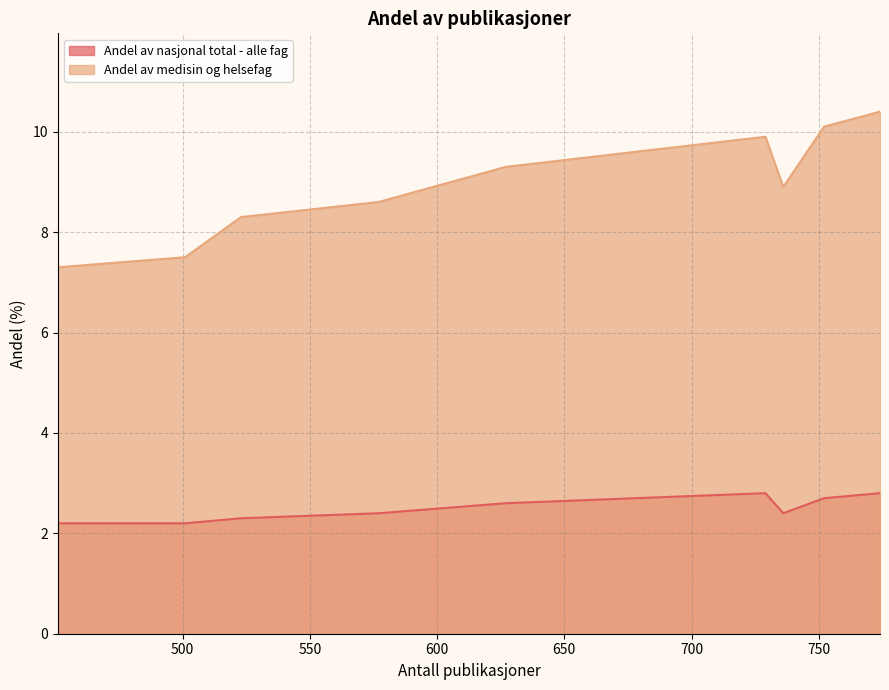

How many lines are shown in the chart?

2